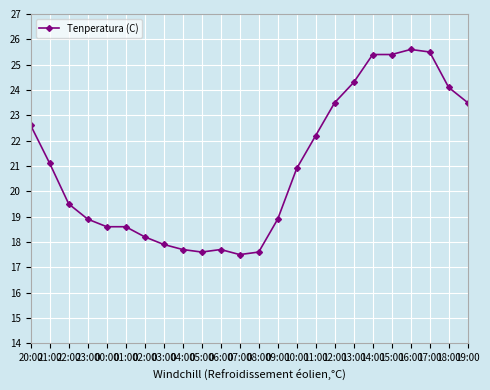

Reading right to left, what are all the values shown in this chart?

19:00=23.5	18:00=24.1	17:00=25.5	16:00=25.6	15:00=25.4	14:00=25.4	13:00=24.3	12:00=23.5	11:00=22.2	10:00=20.9	09:00=18.9	08:00=17.6	07:00=17.5	06:00=17.7	05:00=17.6	04:00=17.7	03:00=17.9	02:00=18.2	01:00=18.6	00:00=18.6	23:00=18.9	22:00=19.5	21:00=21.1	20:00=22.6